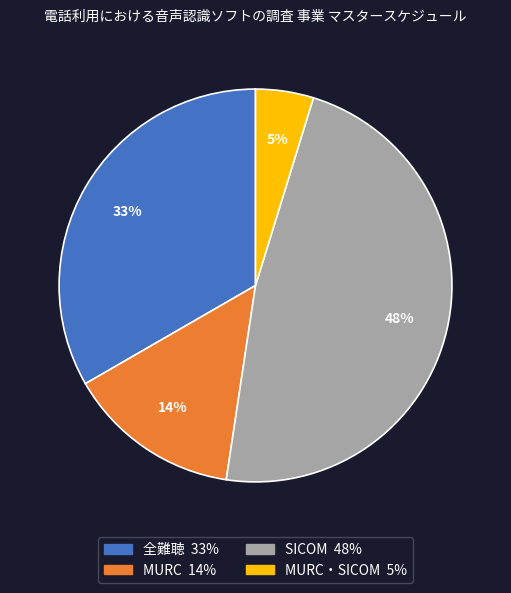

Is there a majority slice in this chart?

No